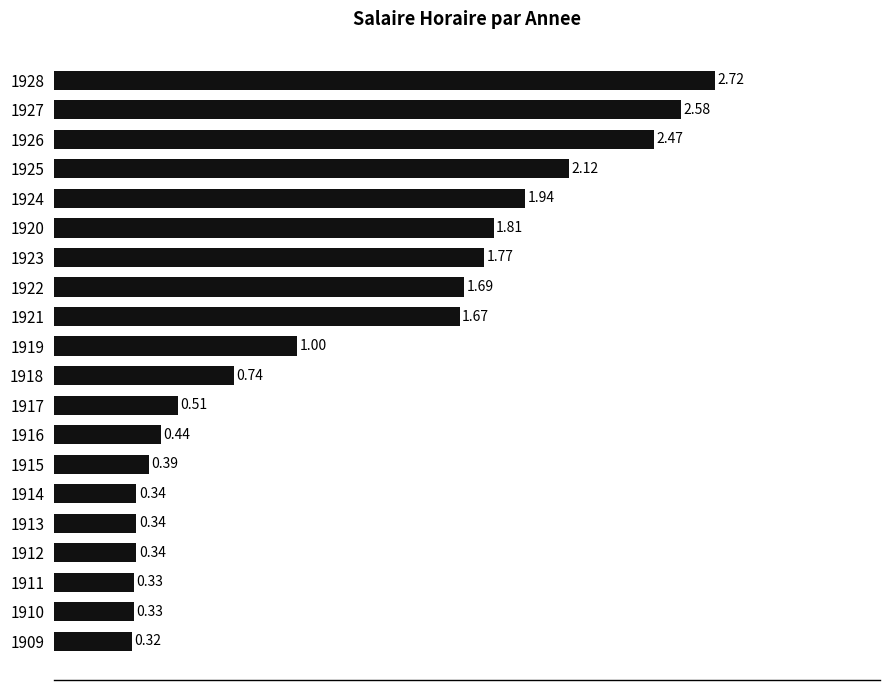

Count the number of categories in the chart.

20